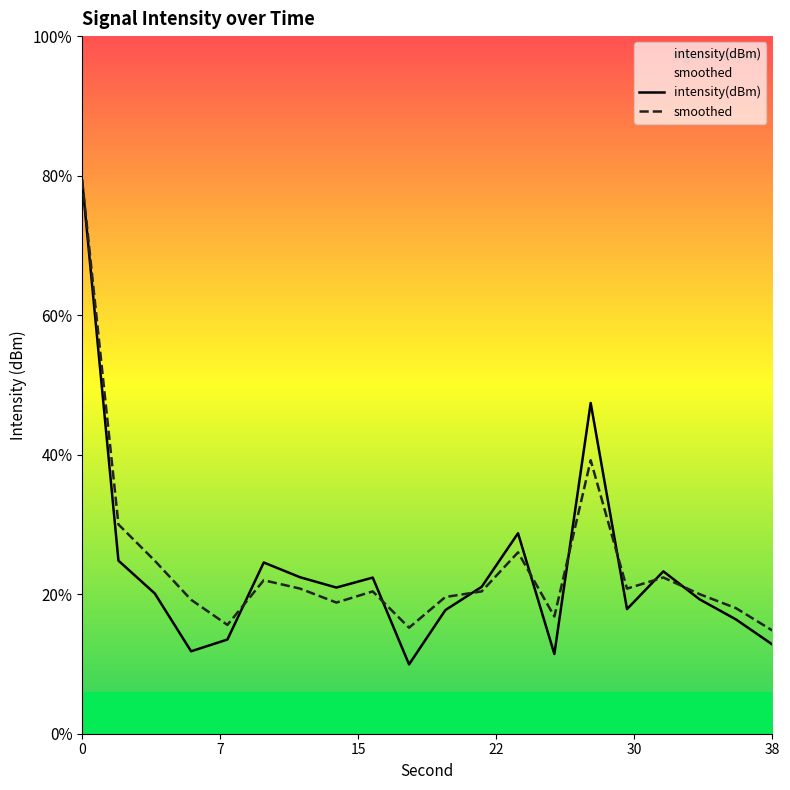

How many lines are shown in the chart?

2